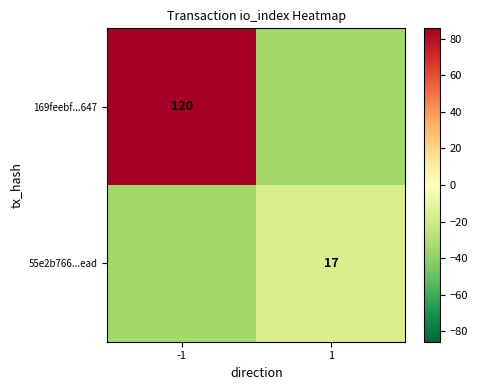

Between 1 and -1, which is larger?

-1